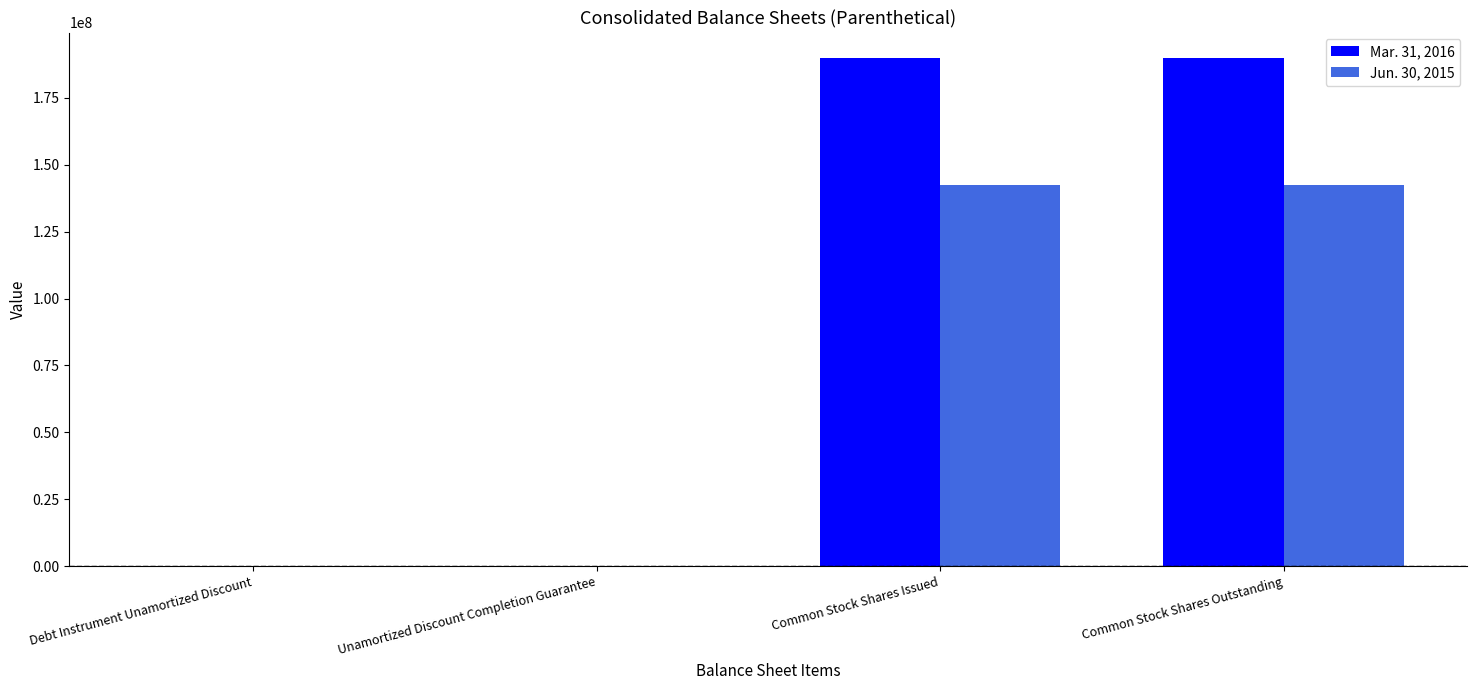

What is the approximate value of Jun. 30, 2015 at Unamortized Discount Completion Guarantee, to the nearest 100?

59600